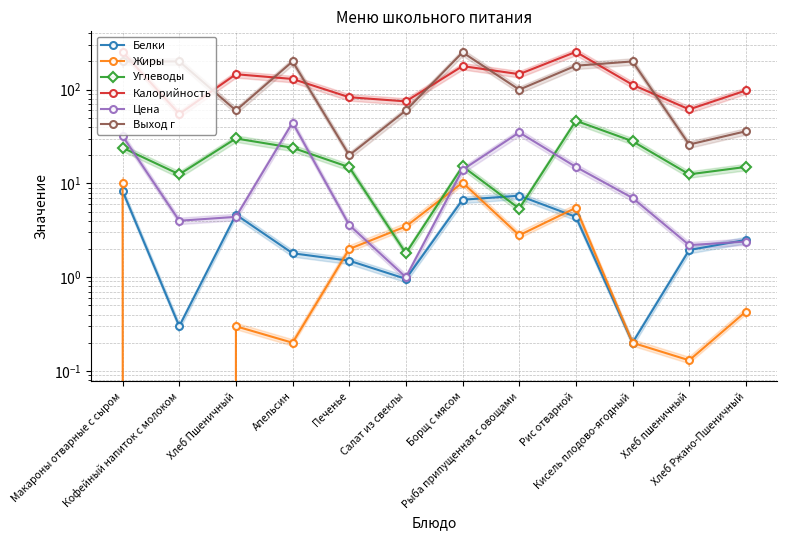

Which series changed the most between Салат из свеклы and Кисель плодово-ягодный?

Выход г